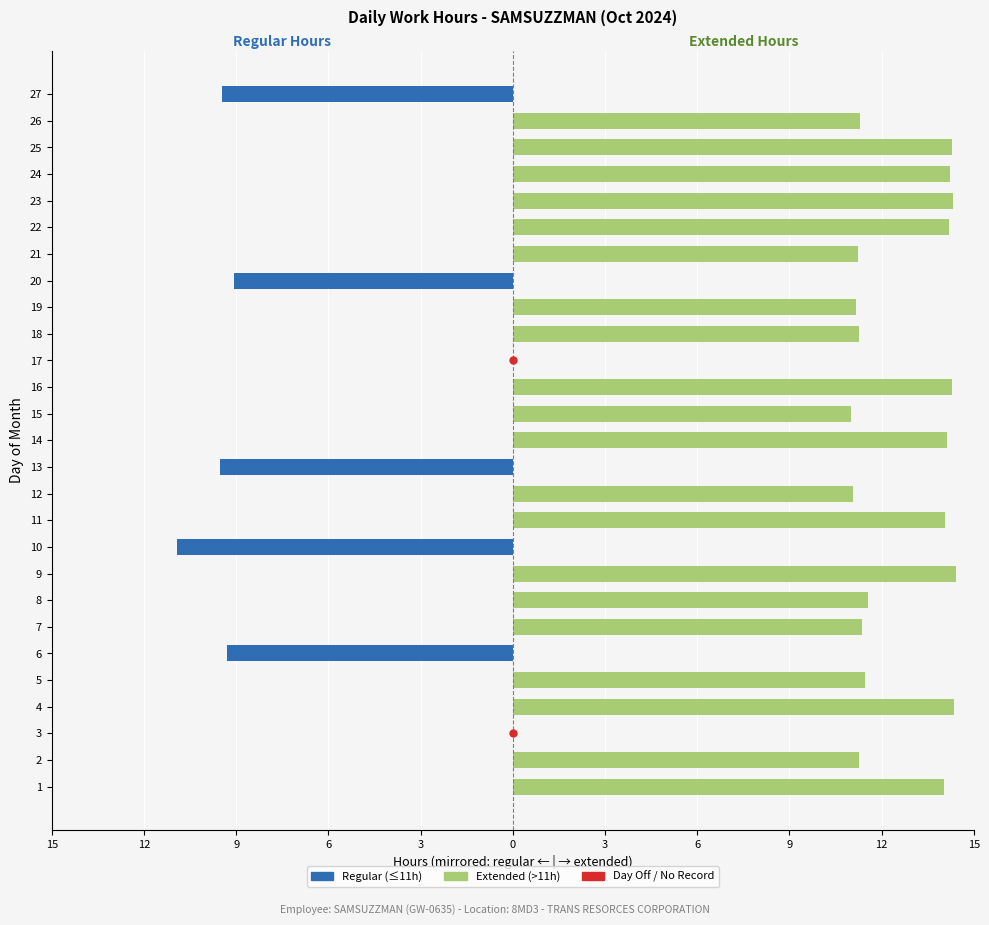

Rank the series by their maximum value, from lowest to highest.

Regular (≤11h), Extended (>11h)